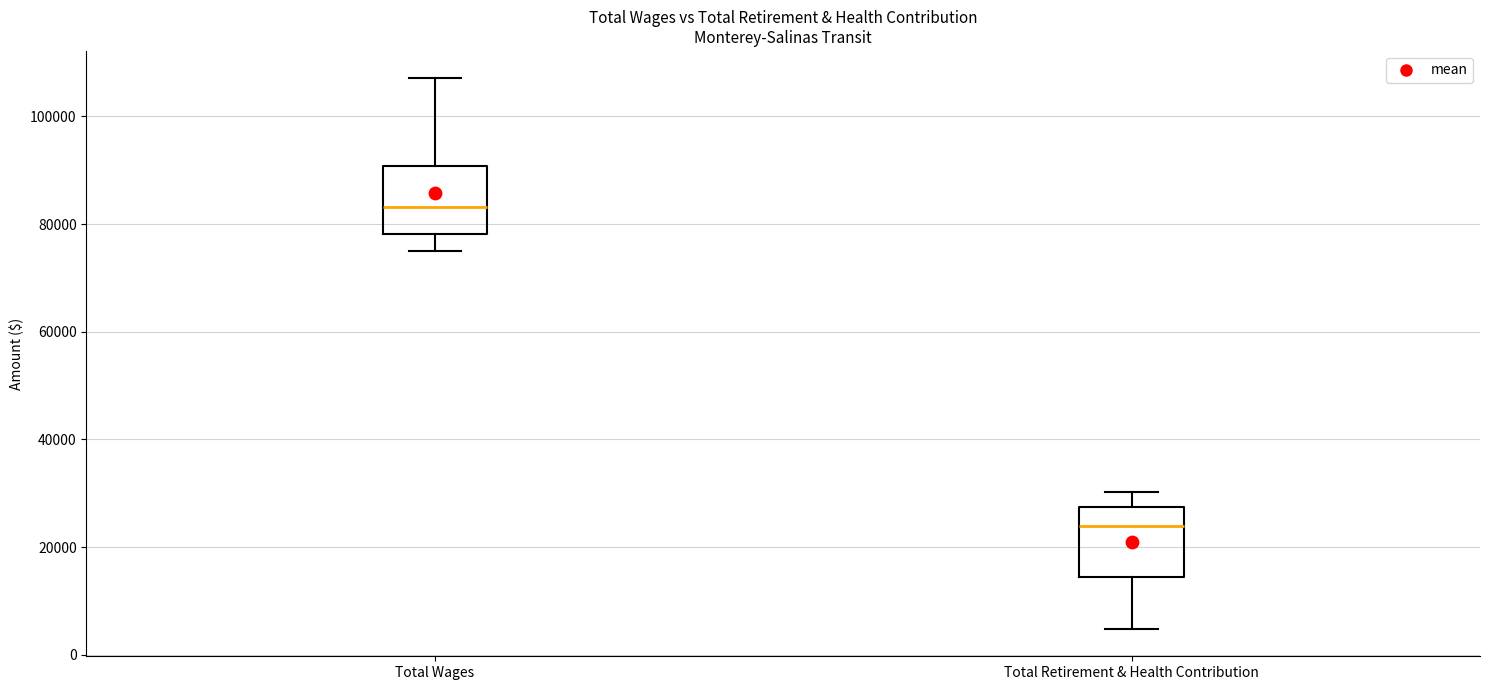

Where is the upper edge of the box for Total Retirement & Health Contribution on the y-axis? The values are not printed on the chart, so give them approximately, as read against the axis.

28000